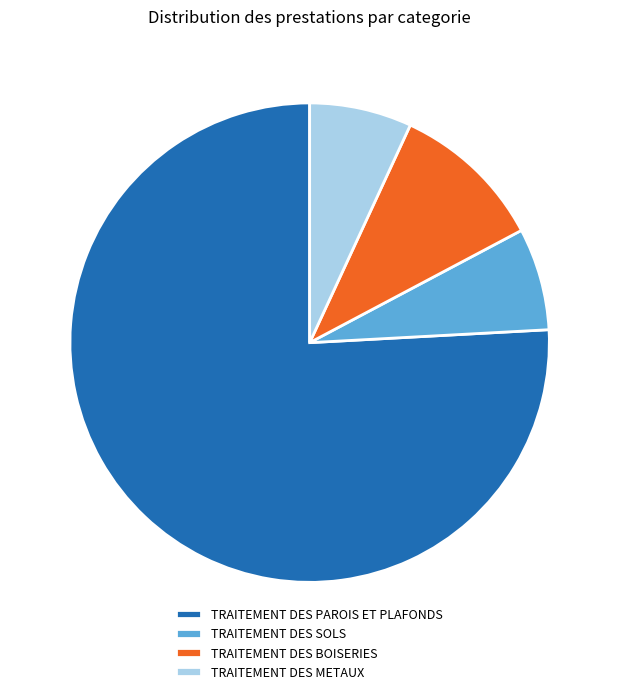

How many slices are in this pie chart?

4